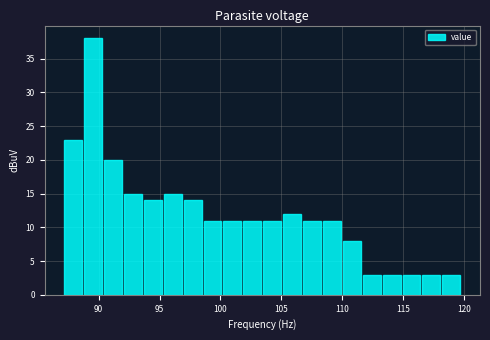

Read against the x-axis, roughly where is the centre of the tallest bar?

89.5